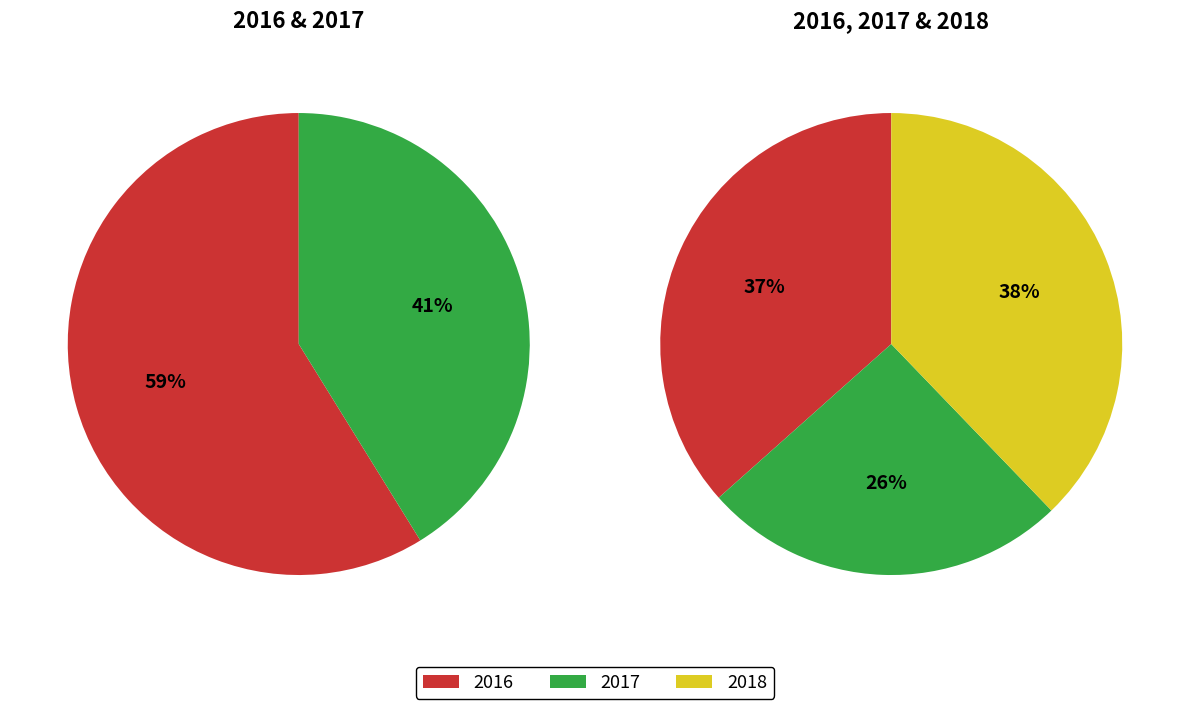

How many segments does this pie chart have?

3